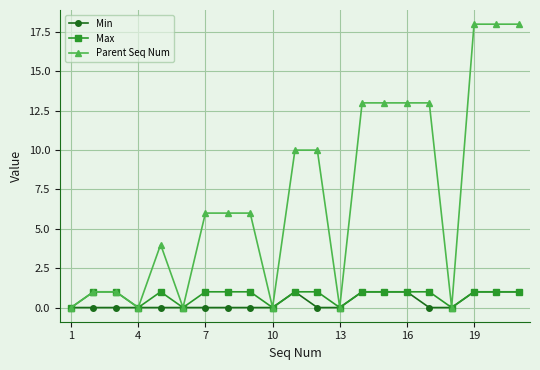

At how many categories does at least one series exceed 11?

7